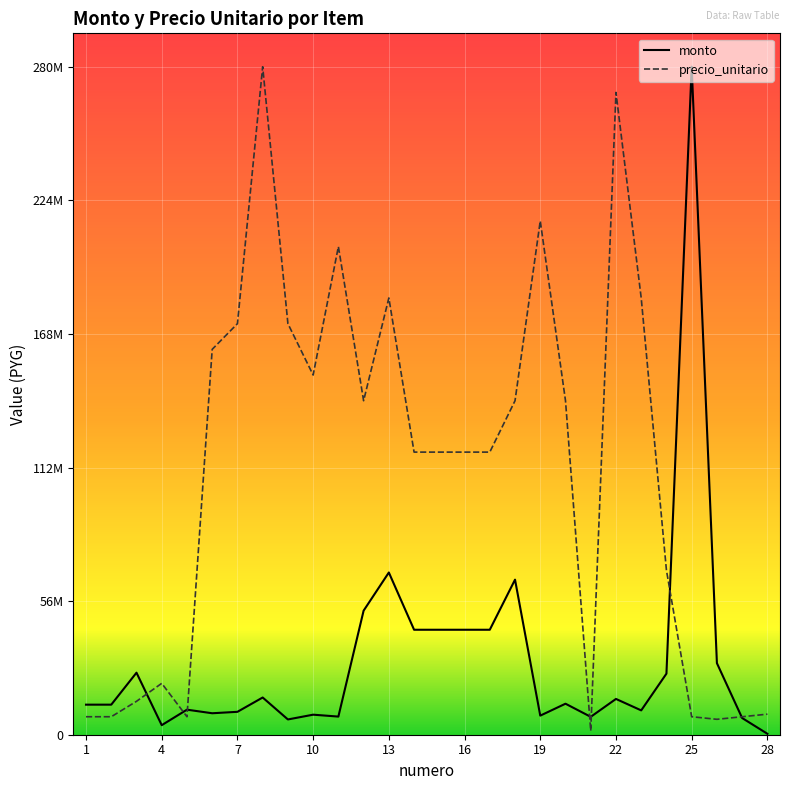

True or false: precio_unitario has more than 1 interior local peaks.

True